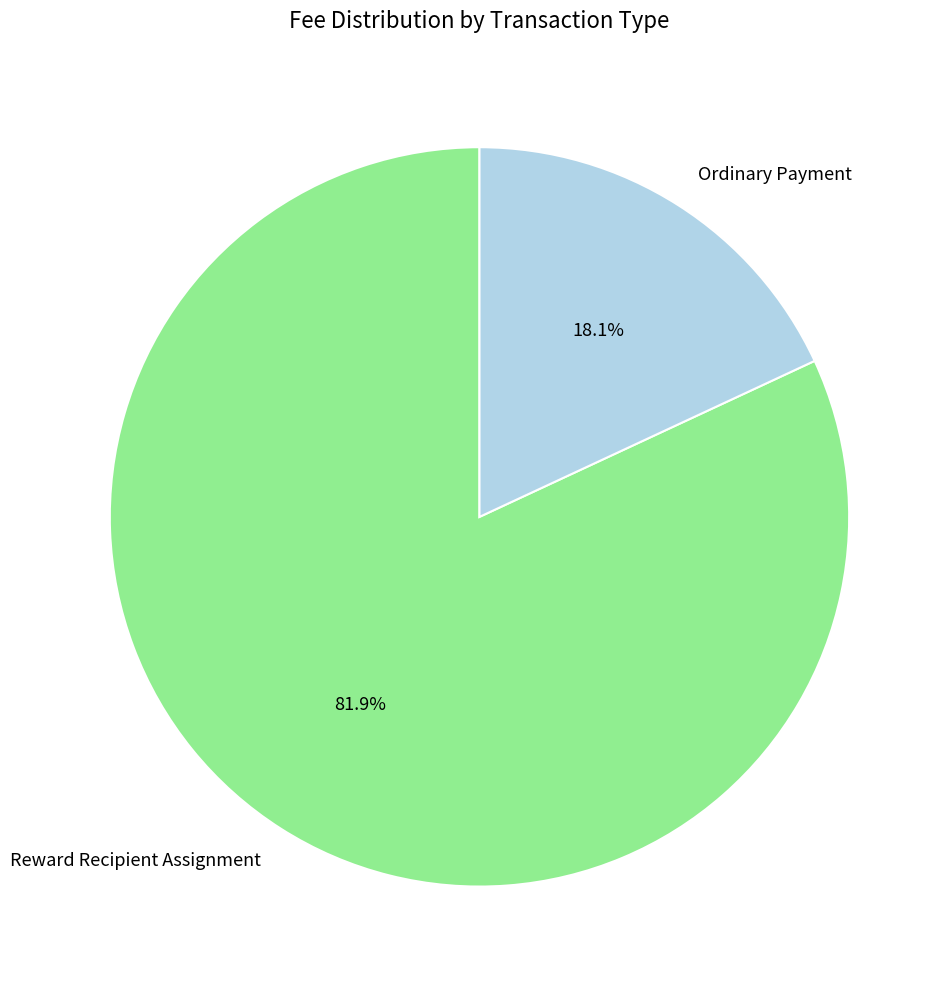

How many slices are in this pie chart?

2